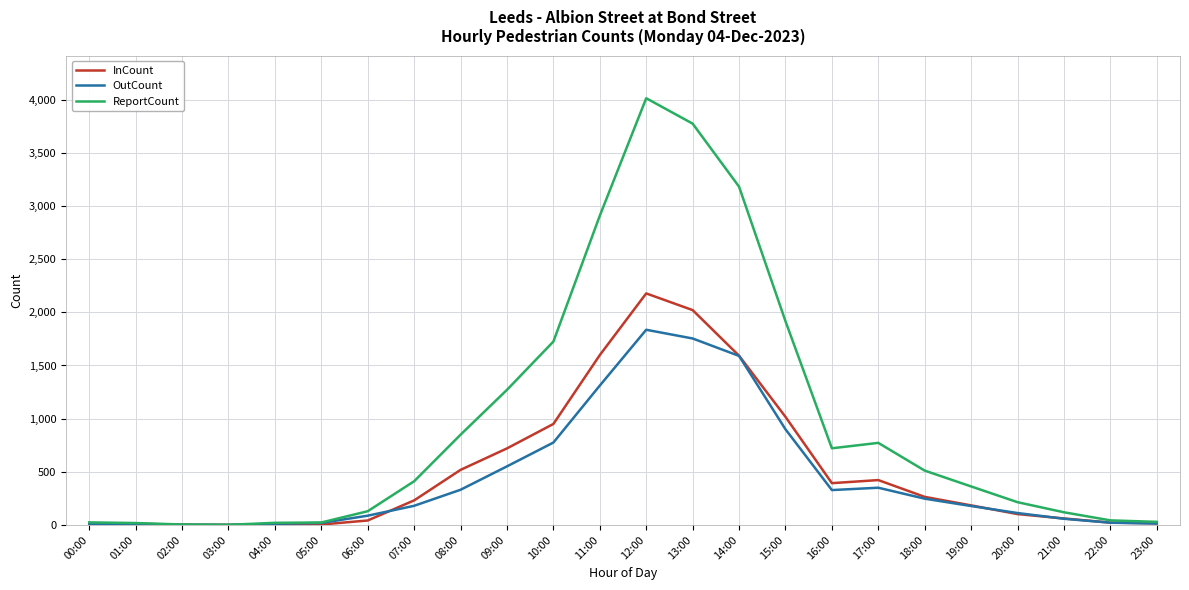

The value of InCount at 13:00 is 3137. True or false?

False